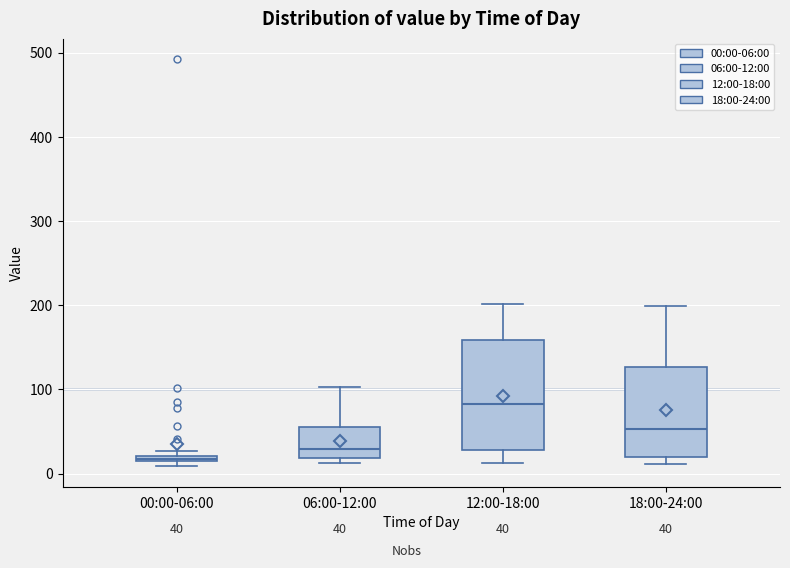

Which box has the highest median line?

12:00-18:00